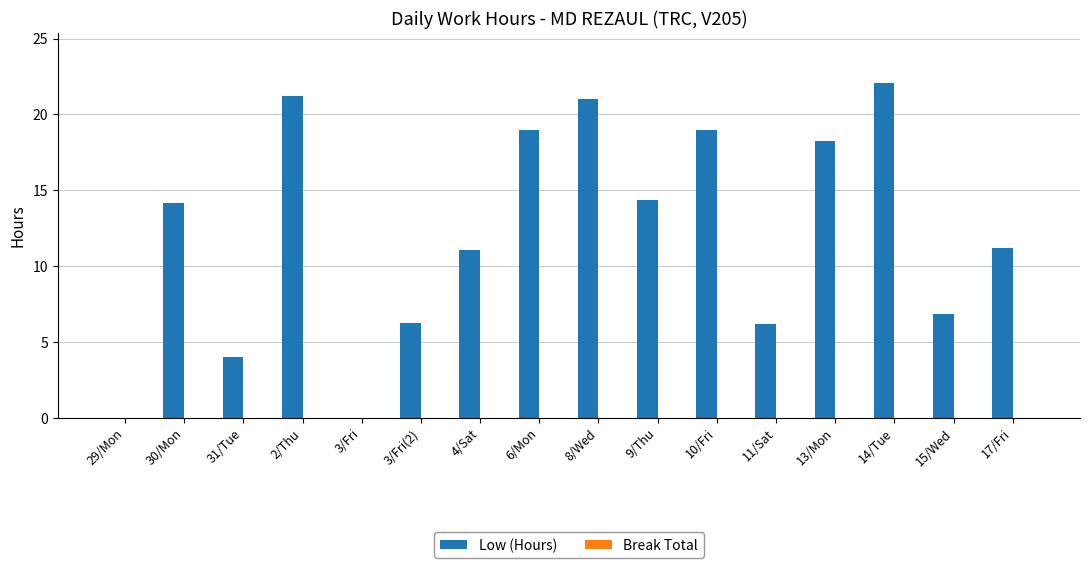

What value does the data have at 31/Tue?

4.0